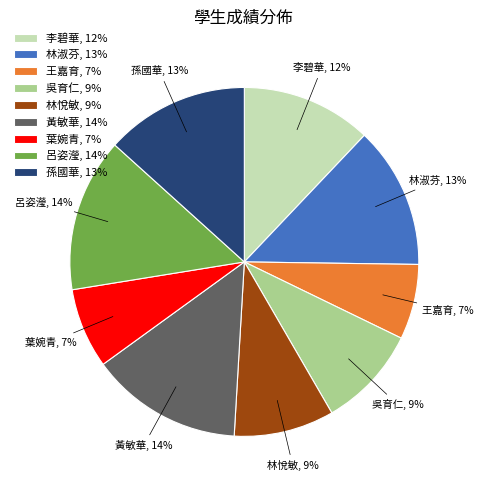

Combined, do 林悅敏, 9% and 林淑芬, 13% account for over 50%?

No